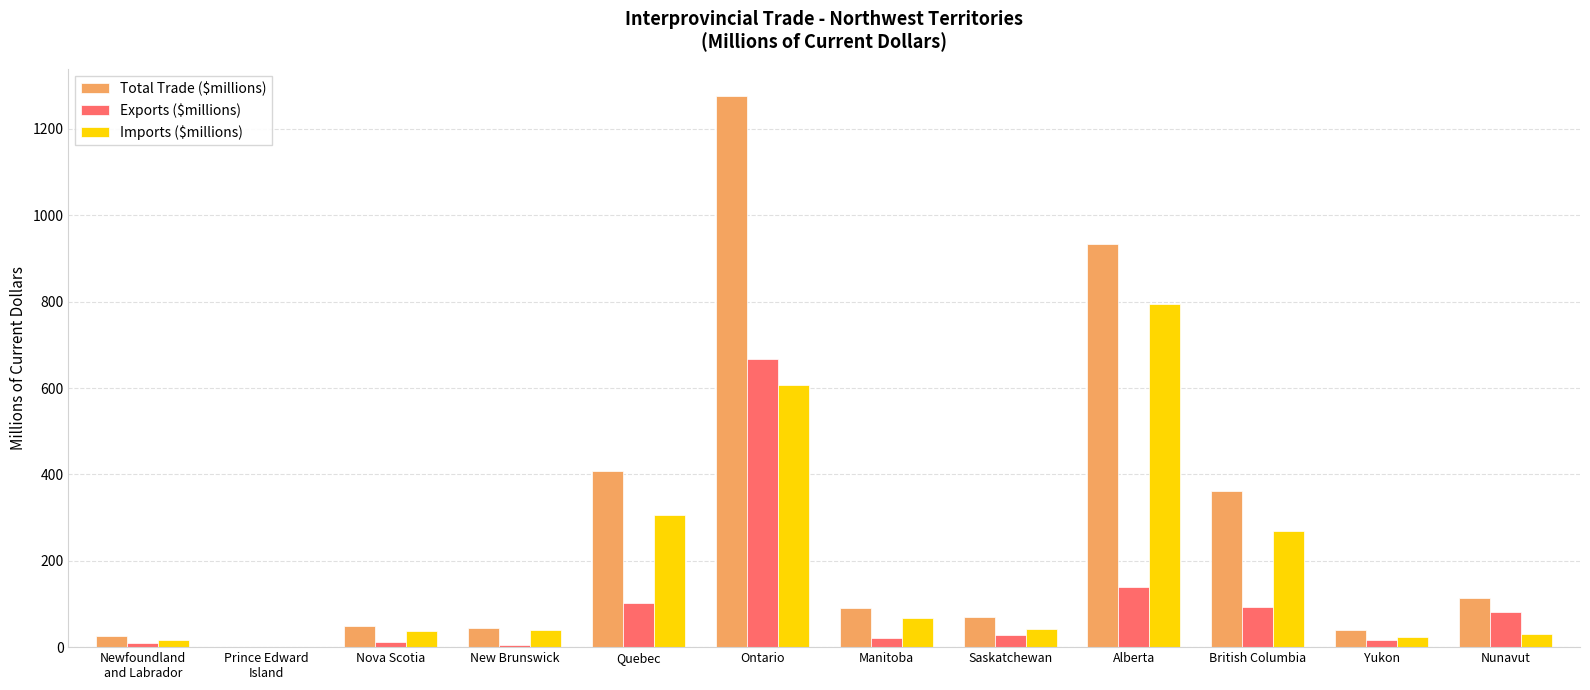

At which category does the chart reach its peak across all series?

Ontario